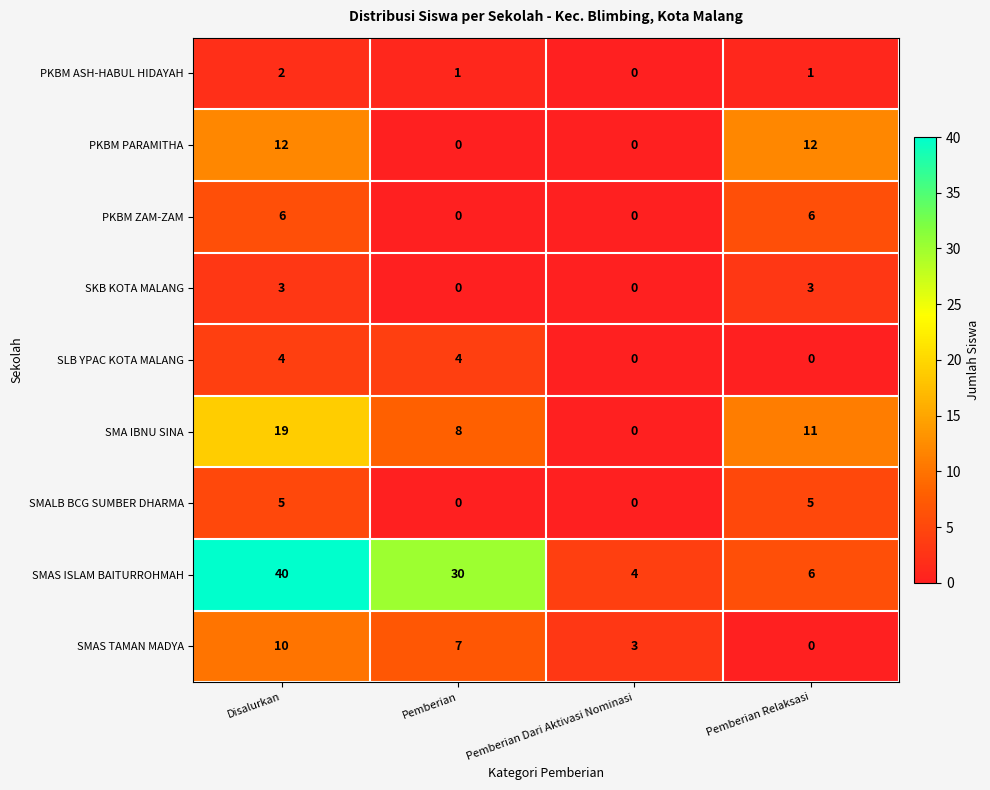

How many distinct data groups are displayed?

9